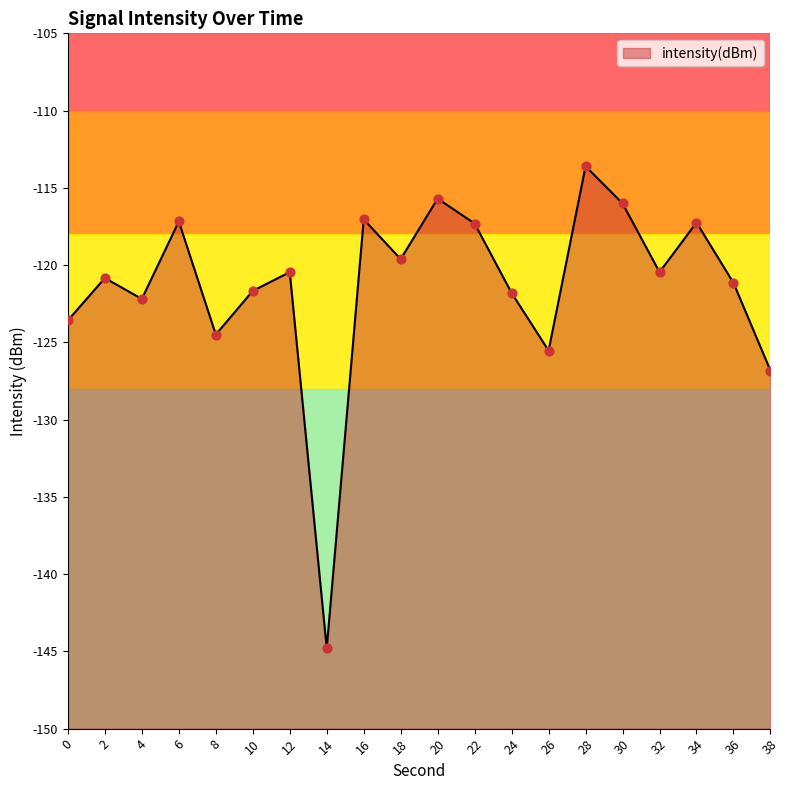

What is the change in value from 12 to 22?

+3.1